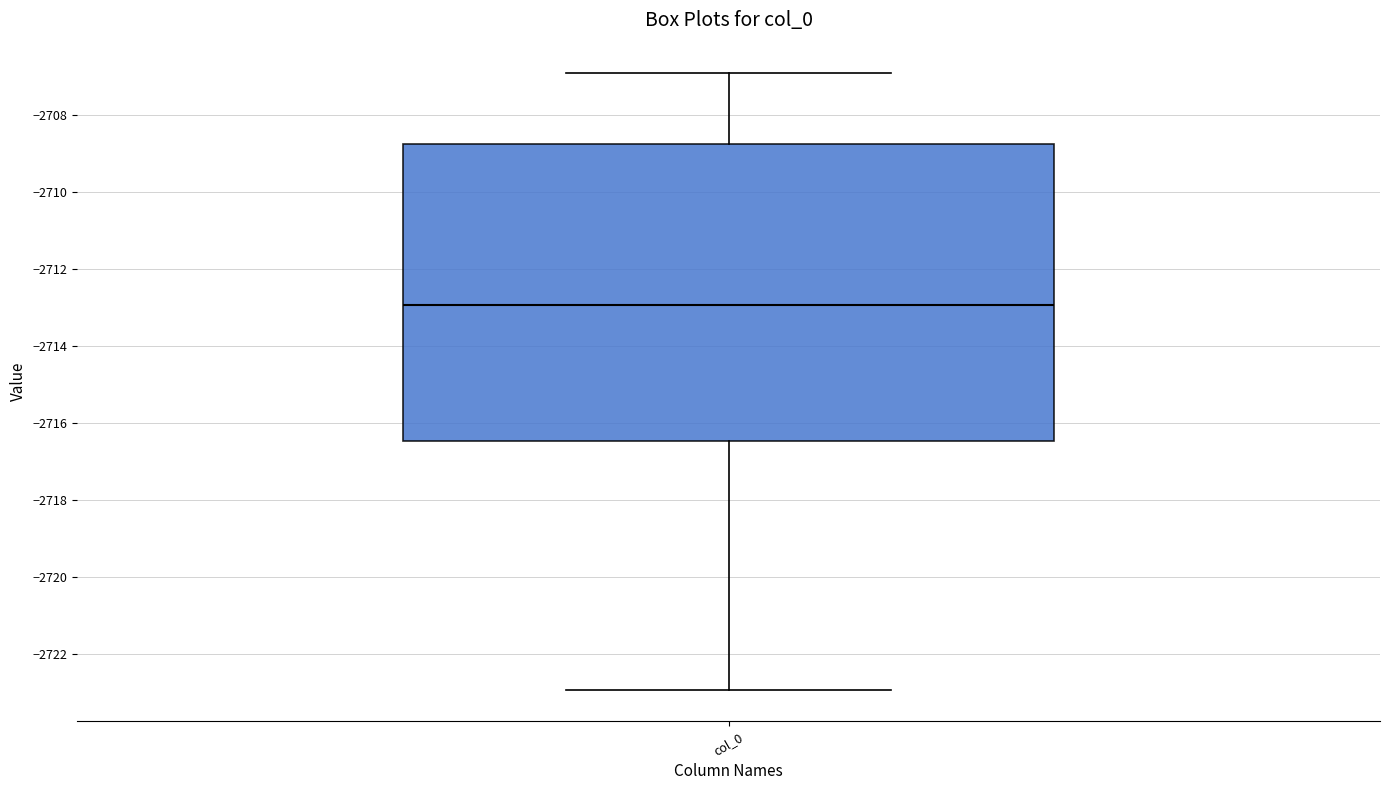

Read this box plot against the y-axis: the position of the median line, the range covered by the box, and the ends of both whiskers. The values are not printed on the chart, so give them approximately, as read against the axis.

median -2713.0, box -2716.4 to -2708.8, whiskers -2723.0 to -2707.0